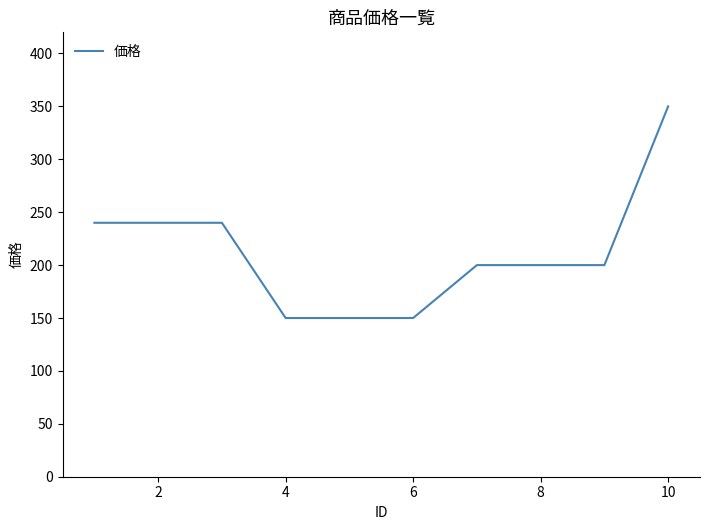

What is the difference between the maximum and minimum values?

200